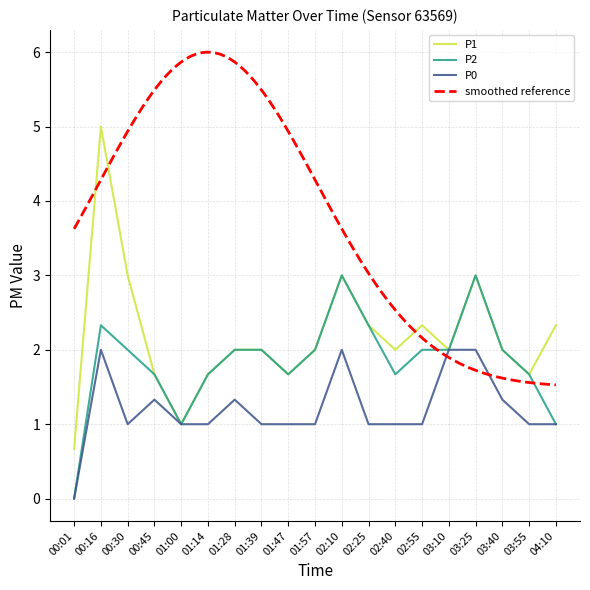

List the series in order of their peak value, highest first.

P1, P2, P0